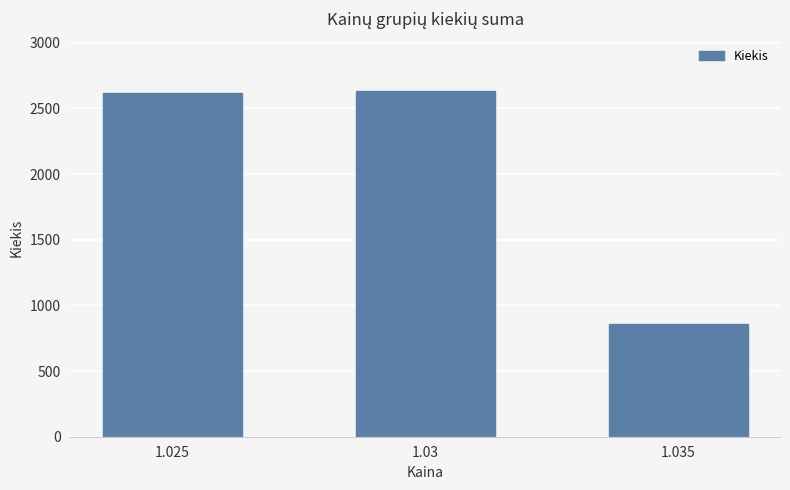

What is the value of the 2nd bar from the left?

2636